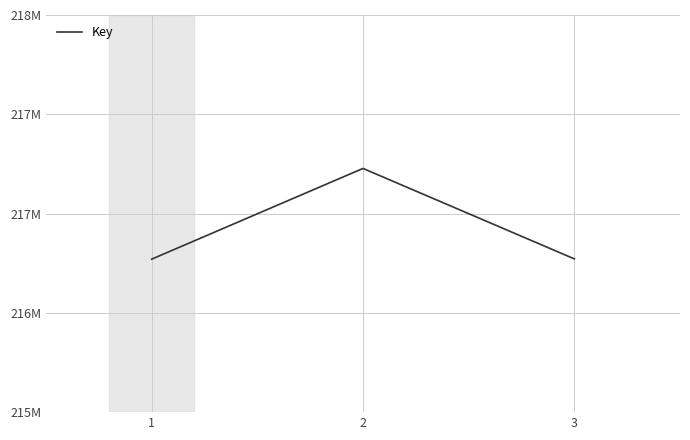

What is the change in value from 1 to 2?

+641693